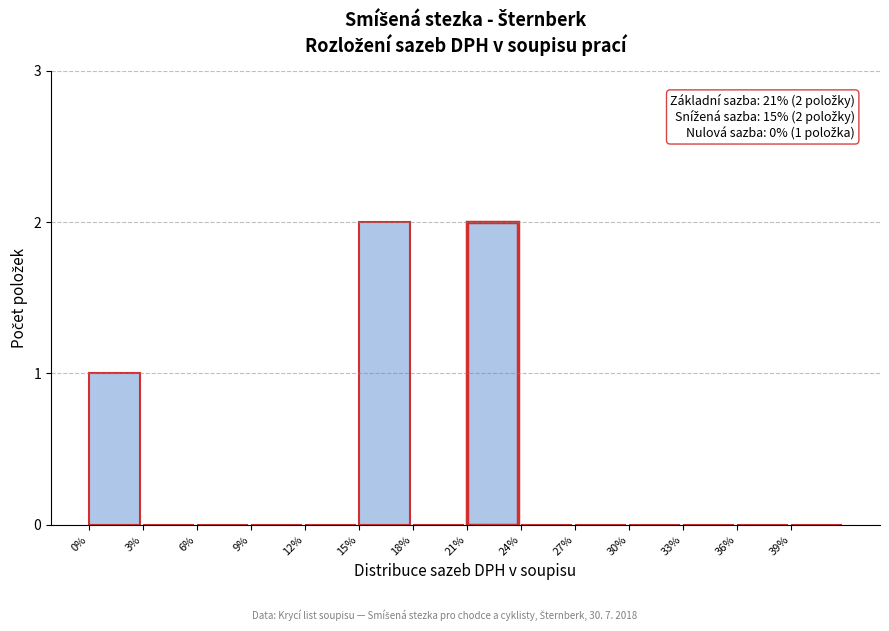

Reading right to left, list all the values displayed in this chart.

39%=0	36%=0	33%=0	30%=0	27%=0	24%=0	21%=2	18%=0	15%=2	12%=0	9%=0	6%=0	3%=0	0%=1